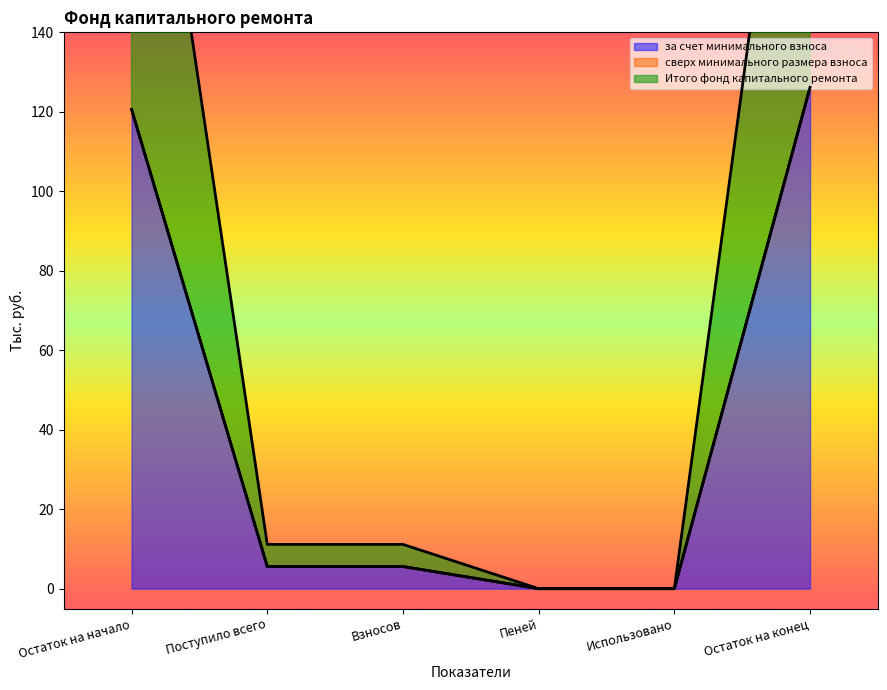

At which label does за счет минимального взноса reach its peak?

Остаток на конец